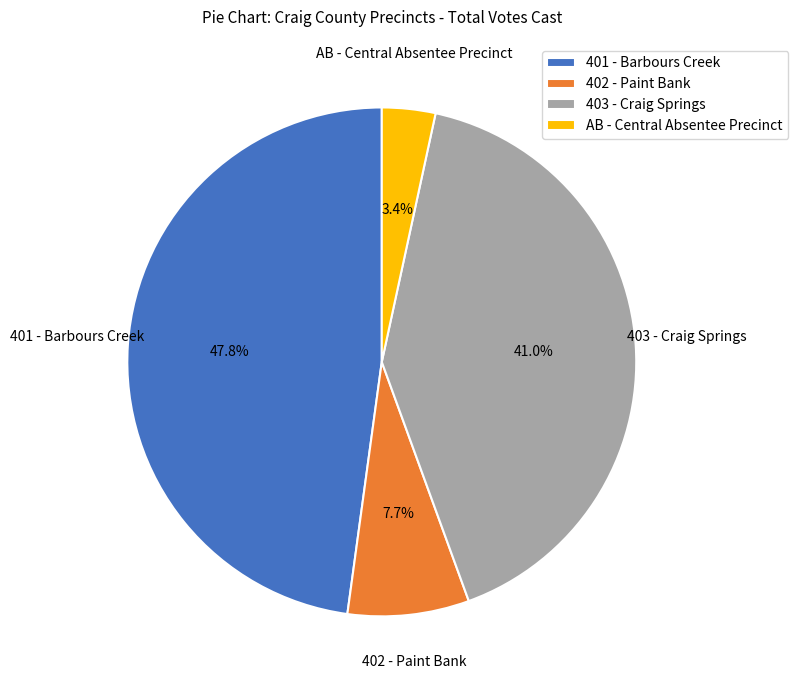

What is the ratio of the value at AB - Central Absentee Precinct to the value at 403 - Craig Springs?

0.1